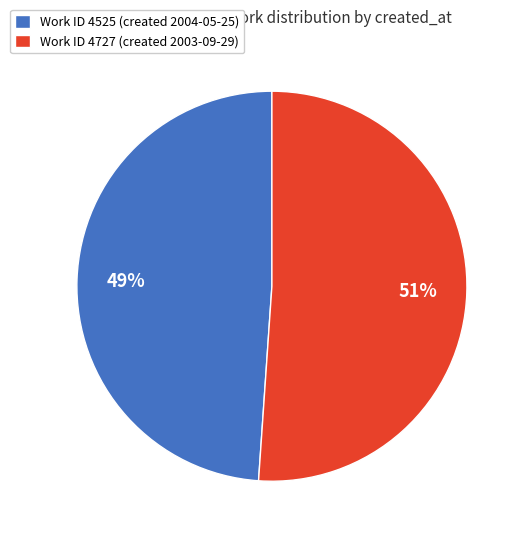

What is the ratio of the value at Work ID 4727 (created 2003-09-29) to the value at Work ID 4525 (created 2004-05-25)?

1.0